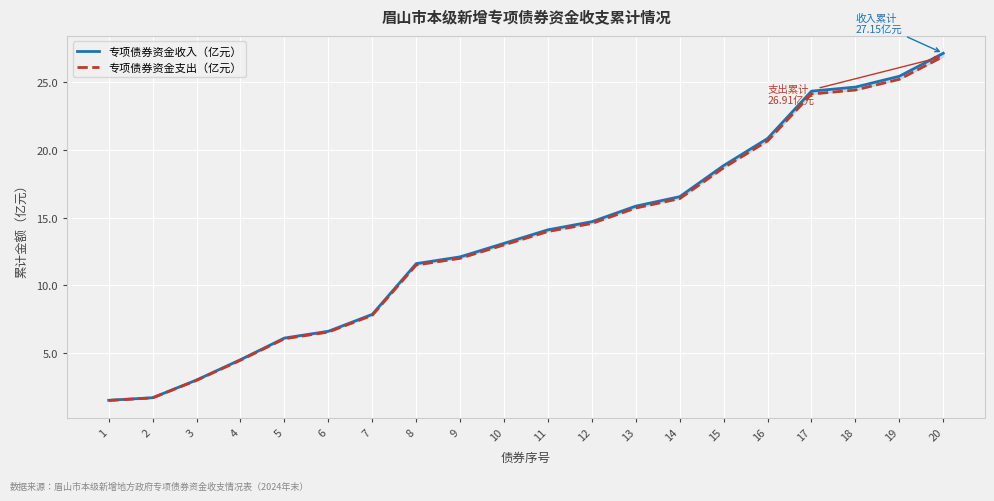

Does the chart display data point markers on the line(s)?

No